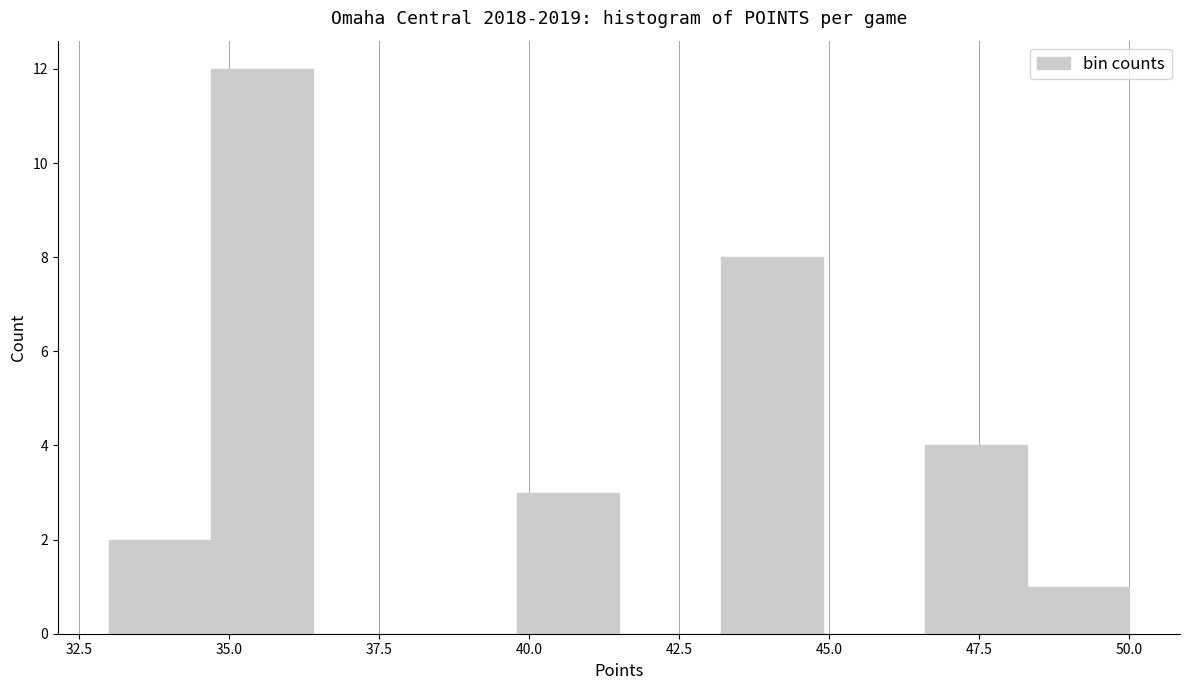

Read against the x-axis, roughly where is the centre of the tallest bar?

35.5